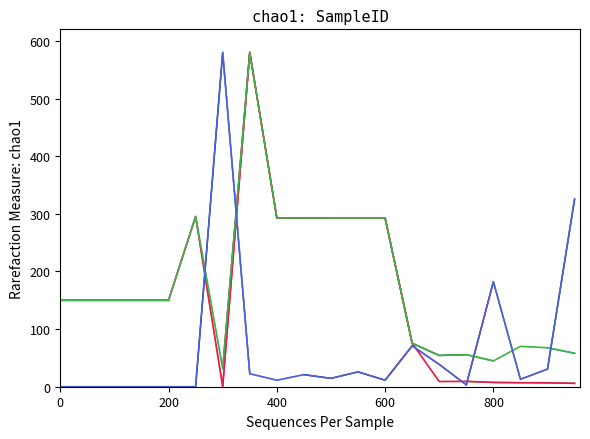

At how many categories does at least one series exceed 10?

20